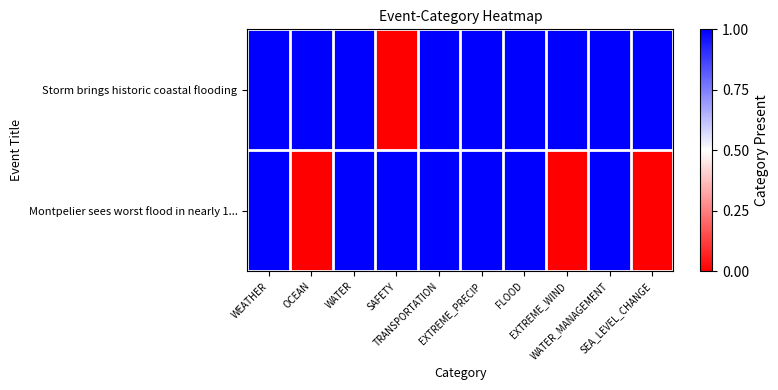

Between WATER_MANAGEMENT and SEA_LEVEL_CHANGE, which series saw the biggest shift?

Montpelier sees worst flood in nearly 1...